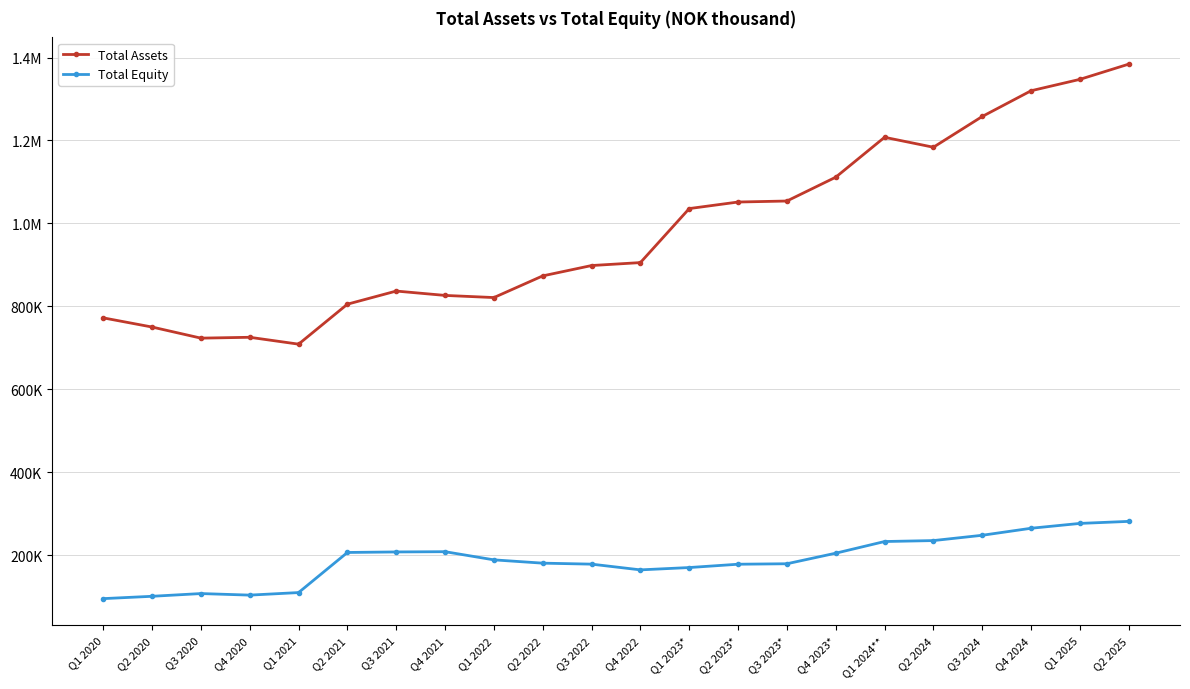

True or false: Total Assets and Total Equity intersect in this chart.

False